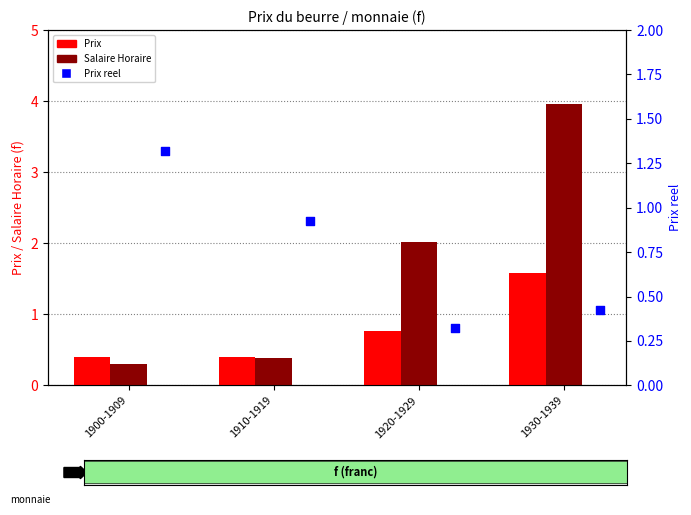

At how many categories does at least one series exceed 3?

1